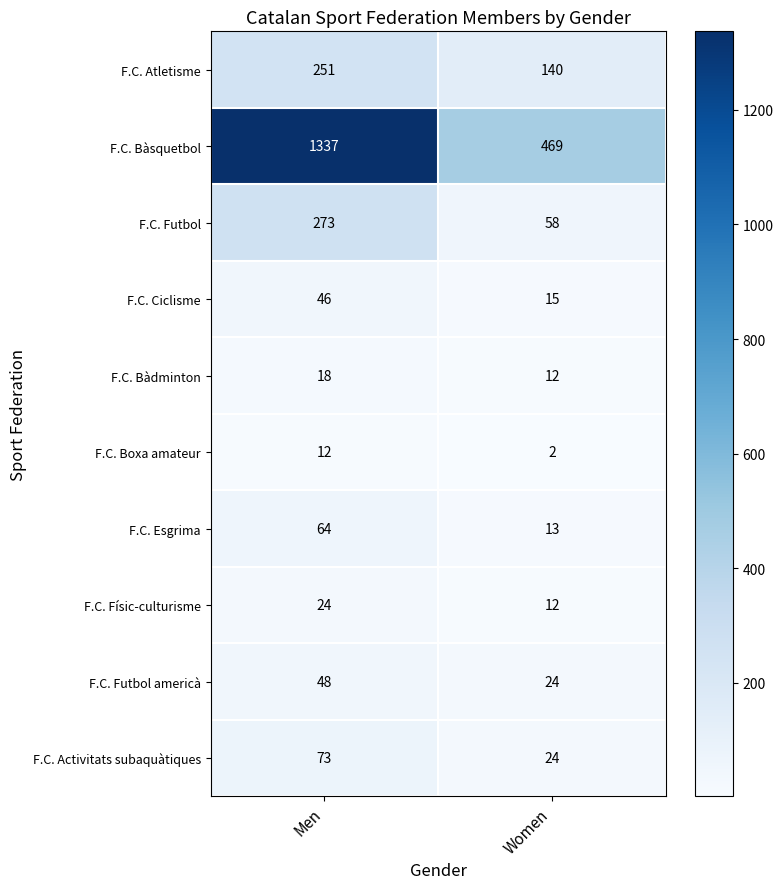

Which series has the widest spread of values?

F.C. Bàsquetbol